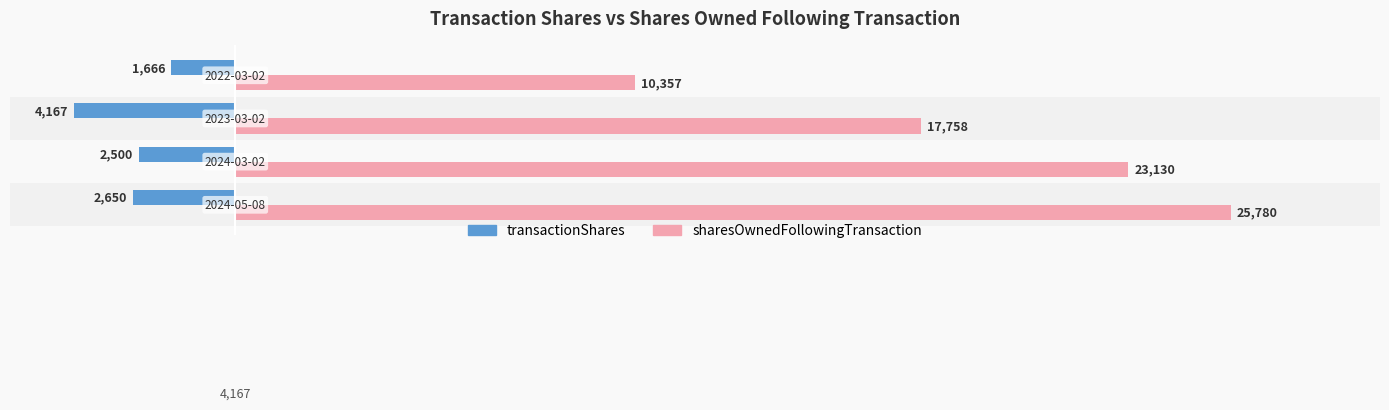

What are all the series names shown in the legend?

transactionShares, sharesOwnedFollowingTransaction